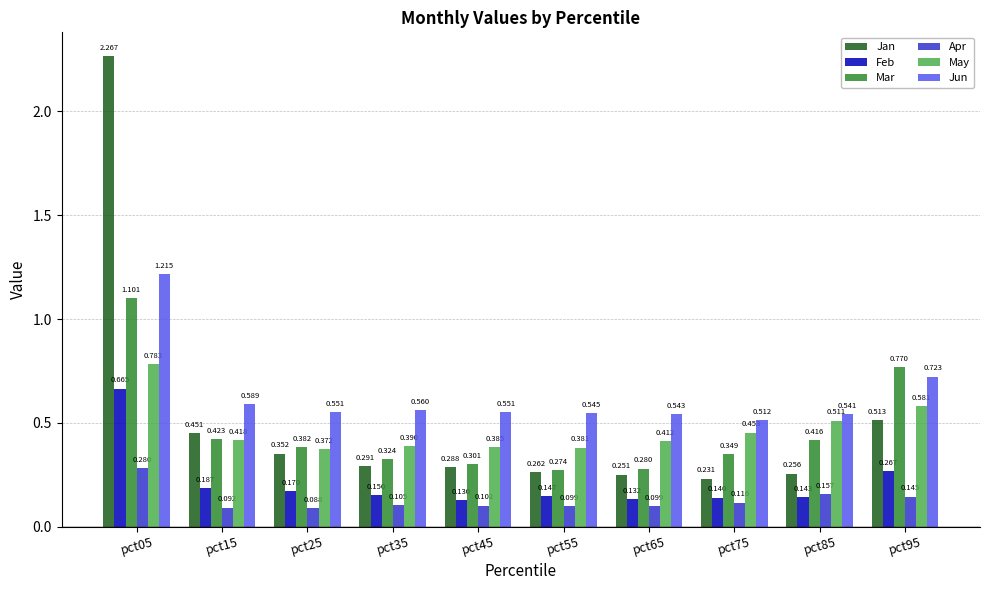

At pct75, list the series in order from smallest to largest.

Apr, Feb, Jan, Mar, May, Jun